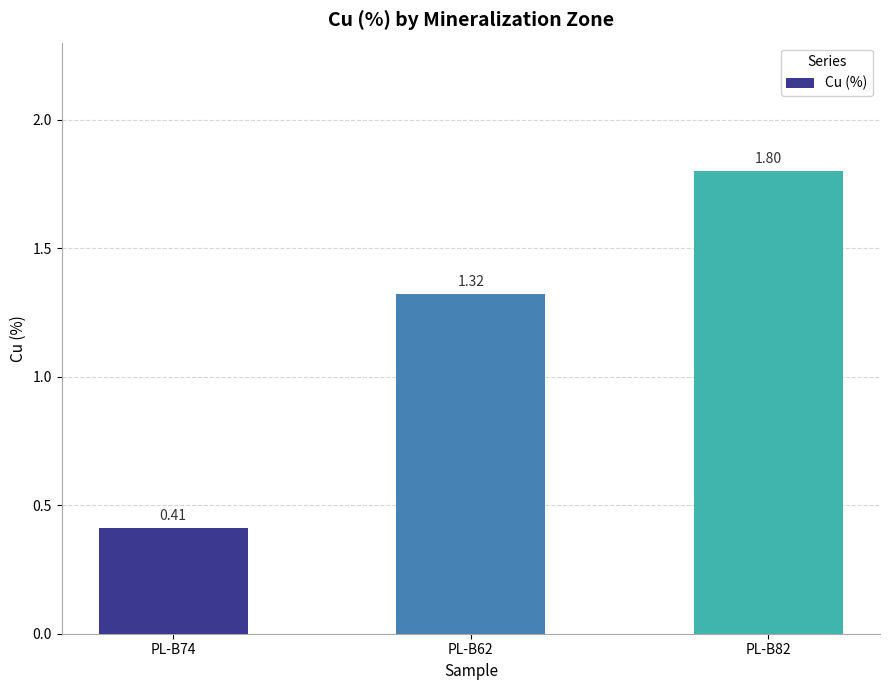

How many bars are there in total?

3